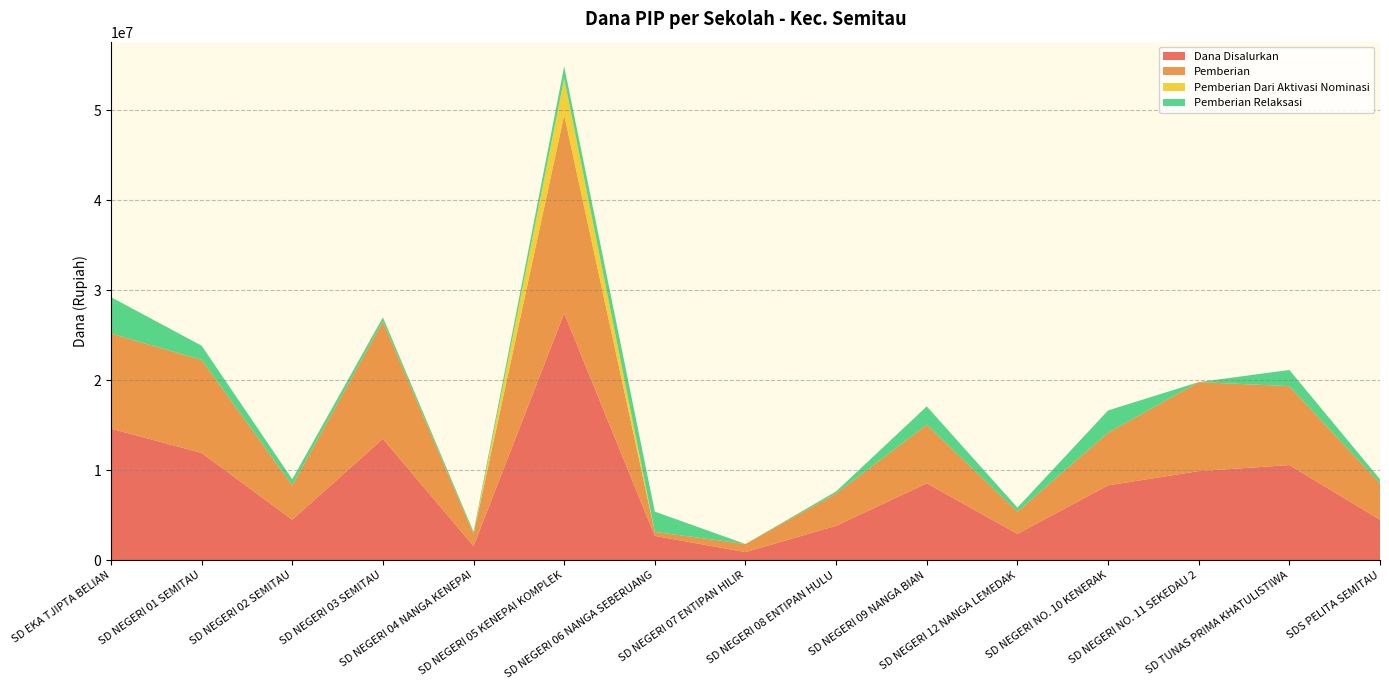

Reading right to left, list all the values displayed in this chart.

Dana Disalurkan: 4500000	10575000	9900000	8325000	2925000	8550000	3825000	900000	2700000	27450000	1575000	13500000	4500000	11925000	14625000
Pemberian: 4050000	8775000	9900000	5850000	2475000	6525000	3600000	900000	450000	22050000	1350000	13050000	3825000	10350000	10575000
Pemberian Dari Aktivasi Nominasi: 0	0	0	0	0	0	0	0	0	4050000	0	0	0	0	0
Pemberian Relaksasi: 450000	1800000	0	2475000	450000	2025000	225000	0	2250000	1350000	225000	450000	675000	1575000	4050000